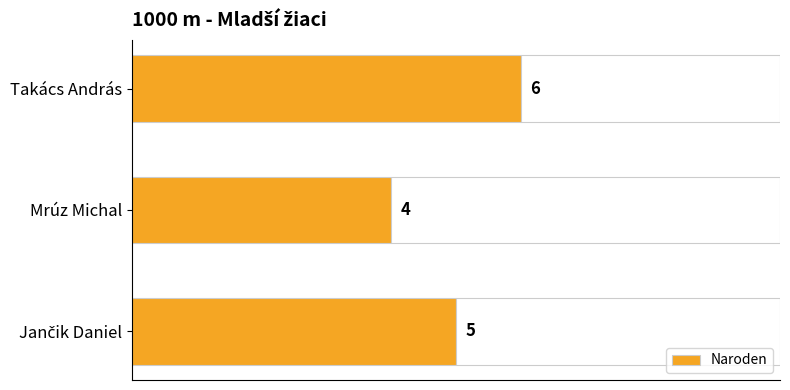

How many series are shown in this chart?

1